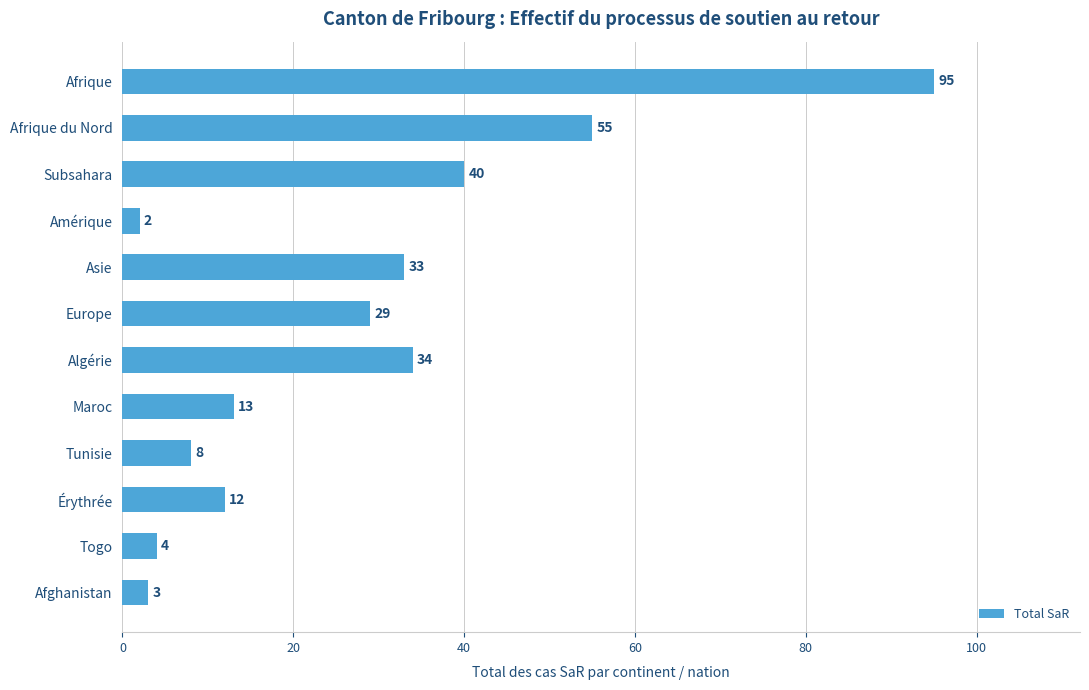

Between Togo and Tunisie, which is larger?

Tunisie